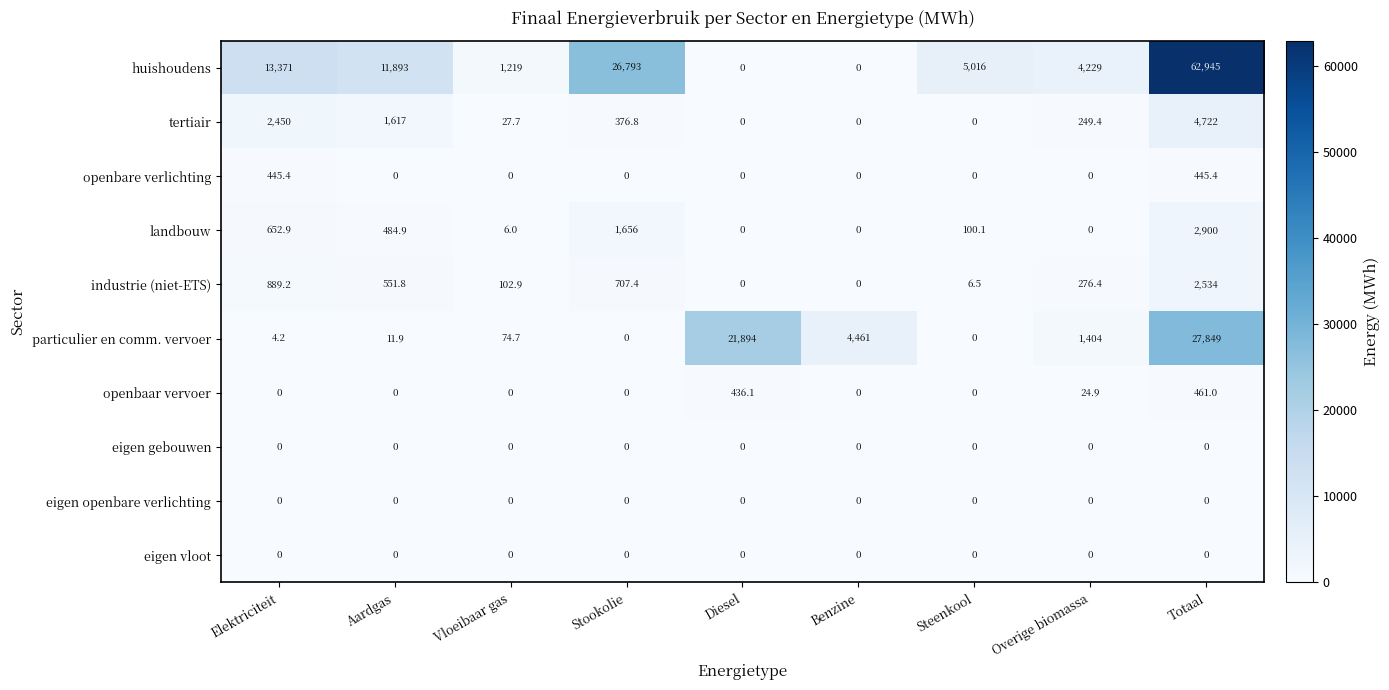

What is the difference between the industrie (niet-ETS) values at Benzine and Elektriciteit?

889.2